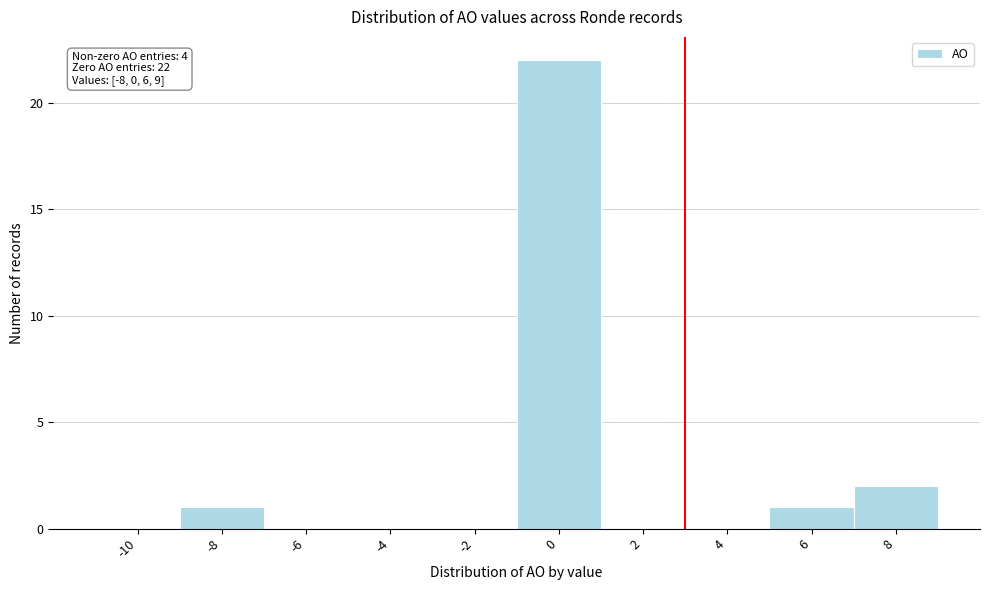

Reading left to right, extract all data points from this chart.

-10=0	-8=1	-6=0	-4=0	-2=0	0=22	2=0	4=0	6=1	8=2